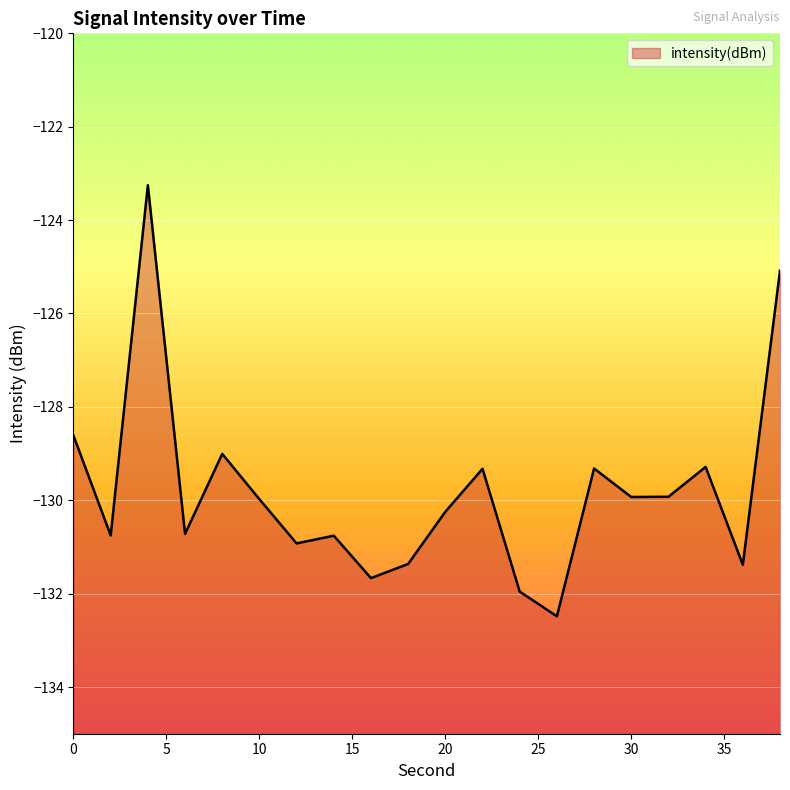

The value at 30 is -33.6. True or false?

False